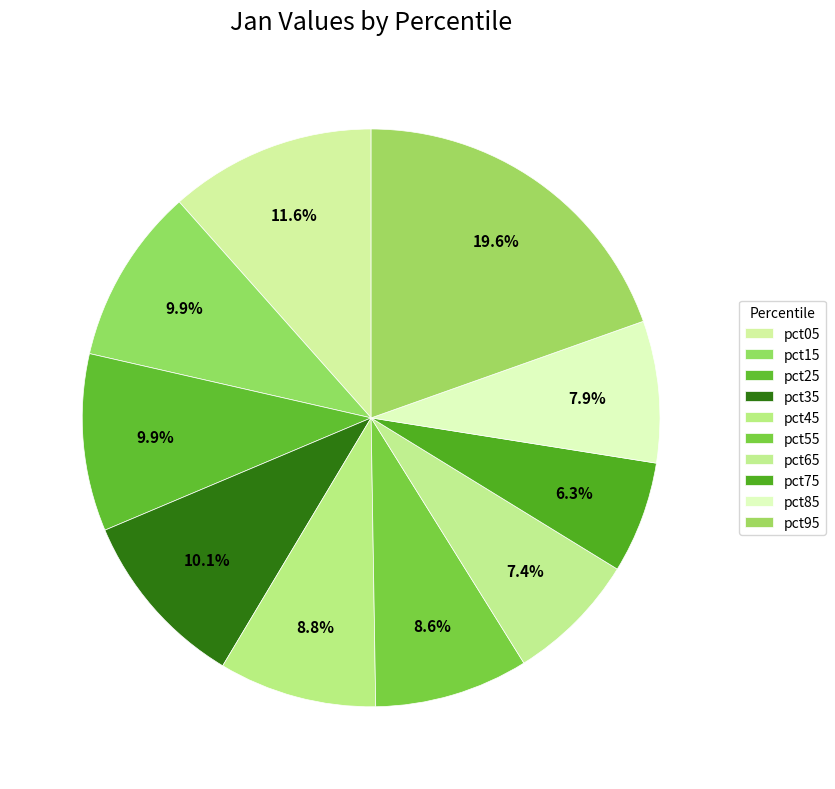

To the nearest percent, what is the combined percentage of pct65 and pct05?

19%